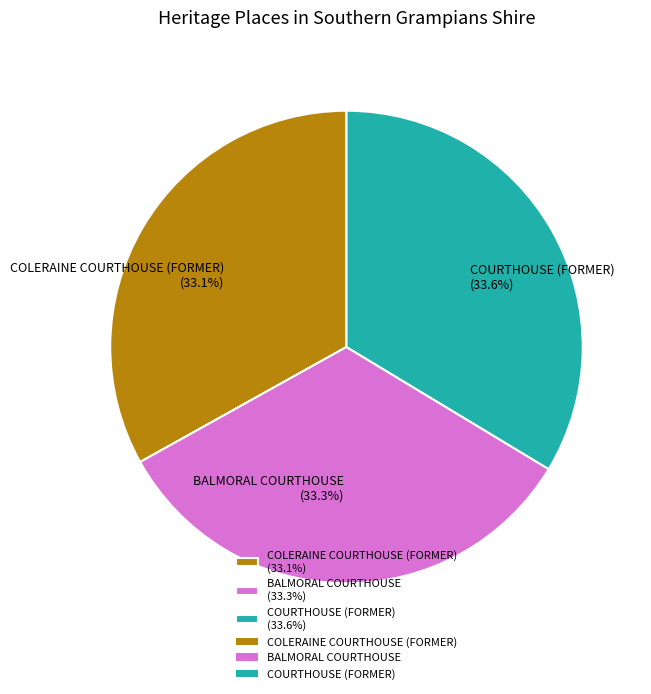

To the nearest percent, what portion does COURTHOUSE (FORMER) represent?

34%